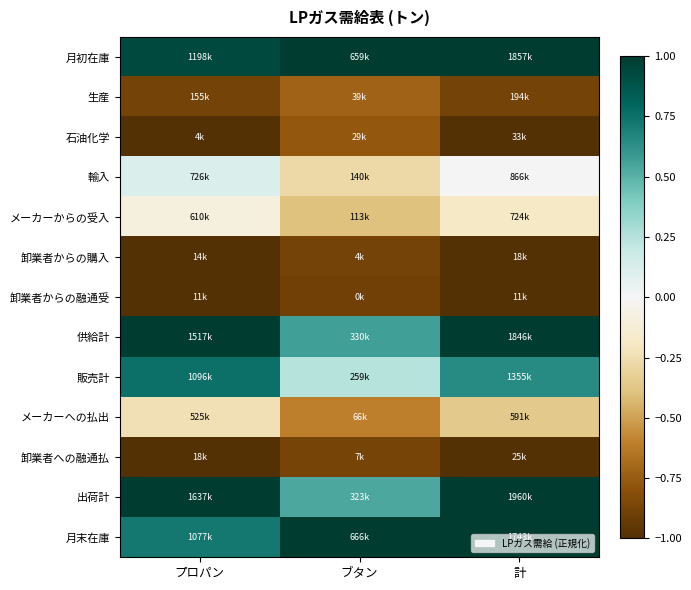

Reading left to right, list all the values displayed in this chart.

月初在庫: プロパン=0.9	ブタン=1.0	計=1.0
生産: プロパン=-0.9	ブタン=-0.7	計=-0.9
石油化学: プロパン=-1.0	ブタン=-0.8	計=-1.0
輸入: プロパン=0.1	ブタン=-0.3	計=0.0
メーカーからの受入: プロパン=-0.1	ブタン=-0.4	計=-0.2
卸業者からの購入: プロパン=-1.0	ブタン=-0.9	計=-1.0
卸業者からの融通受: プロパン=-1.0	ブタン=-0.9	計=-1.0
供給計: プロパン=1.0	ブタン=0.6	計=1.0
販売計: プロパン=0.8	ブタン=0.2	計=0.6
メーカーへの払出: プロパン=-0.2	ブタン=-0.6	計=-0.4
卸業者への融通払: プロパン=-1.0	ブタン=-0.9	計=-1.0
出荷計: プロパン=1.0	ブタン=0.5	計=1.0
月末在庫: プロパン=0.7	ブタン=1.0	計=1.0